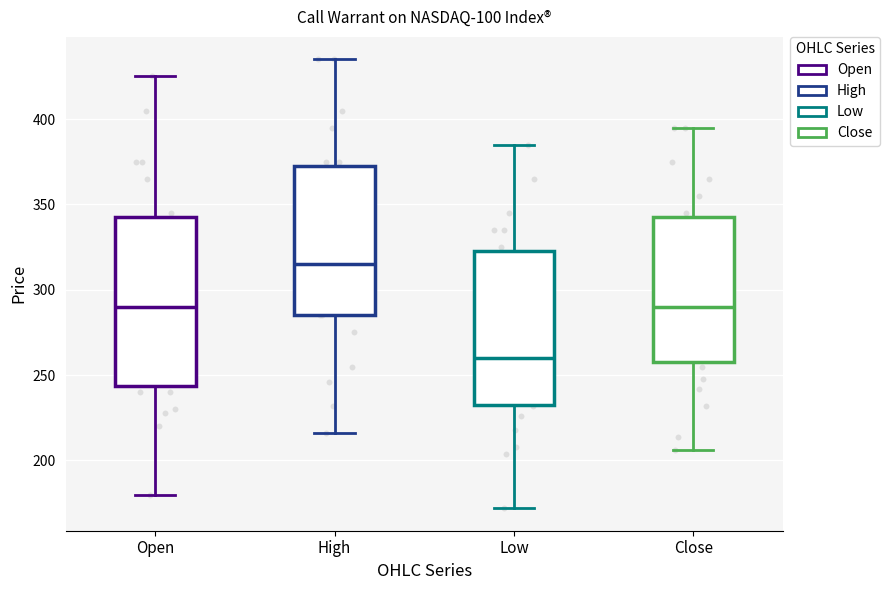

Which box's median line is the highest?

High